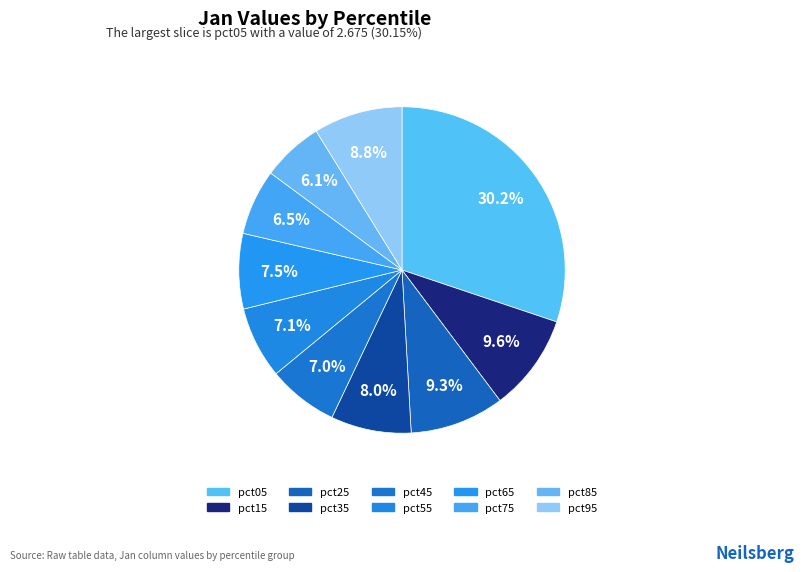

How many slices are in this pie chart?

10